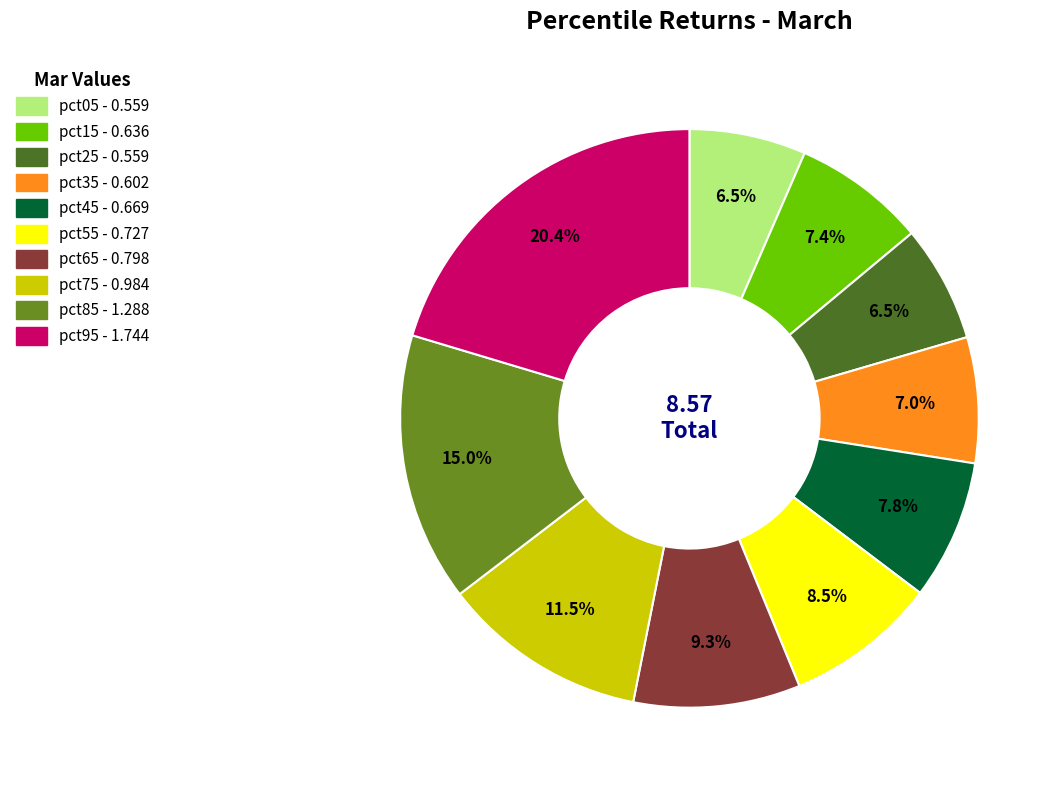

To the nearest percent, what percentage of the pie is pct45?

8%